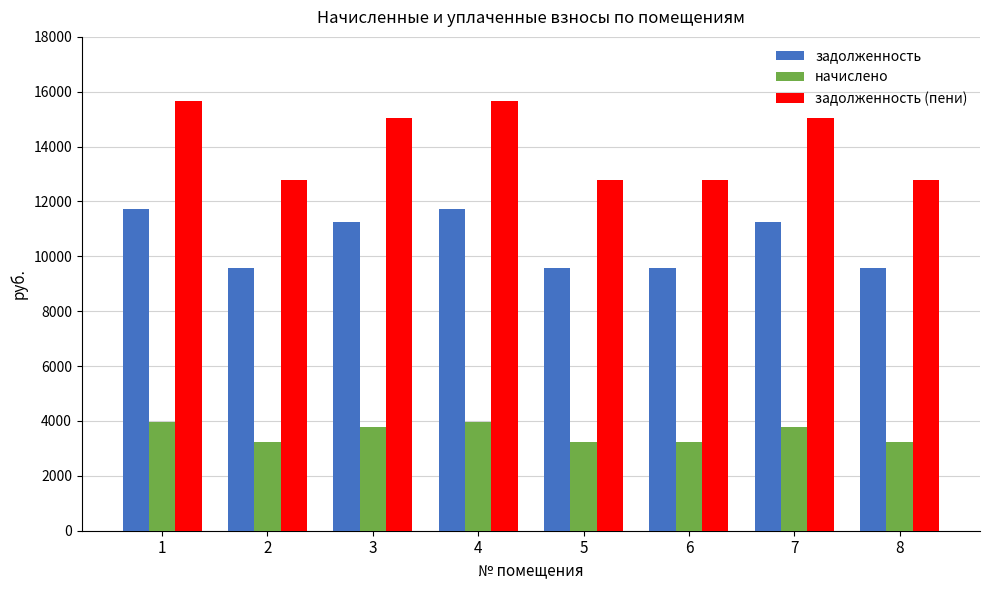

What are all the series names shown in the legend?

задолженность, начислено, задолженность (пени)